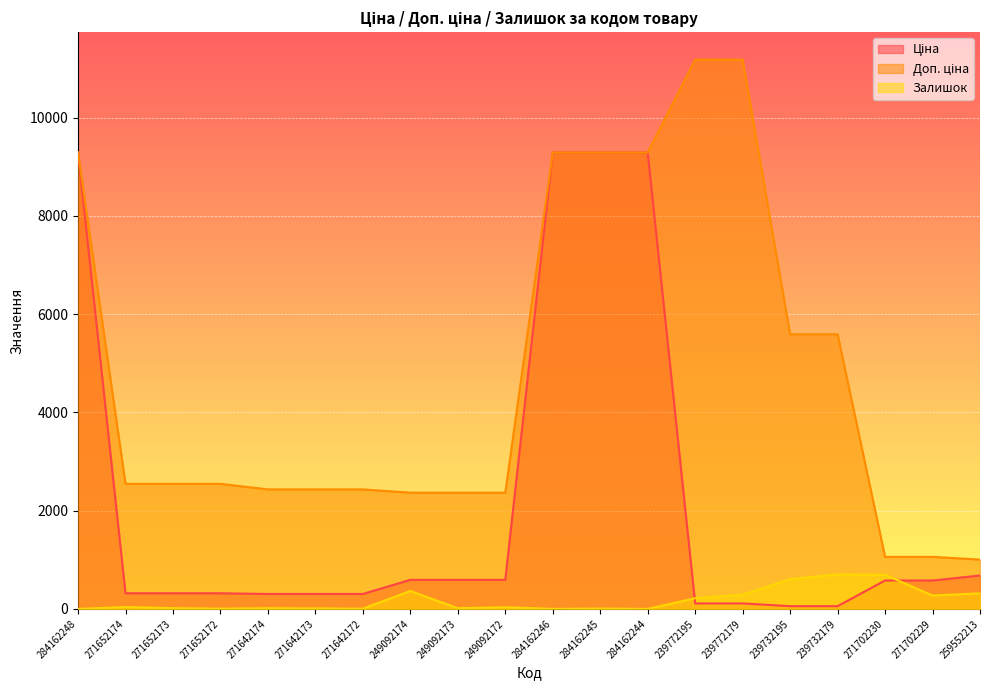

What value does the Ціна series have at 239732195?

55.9